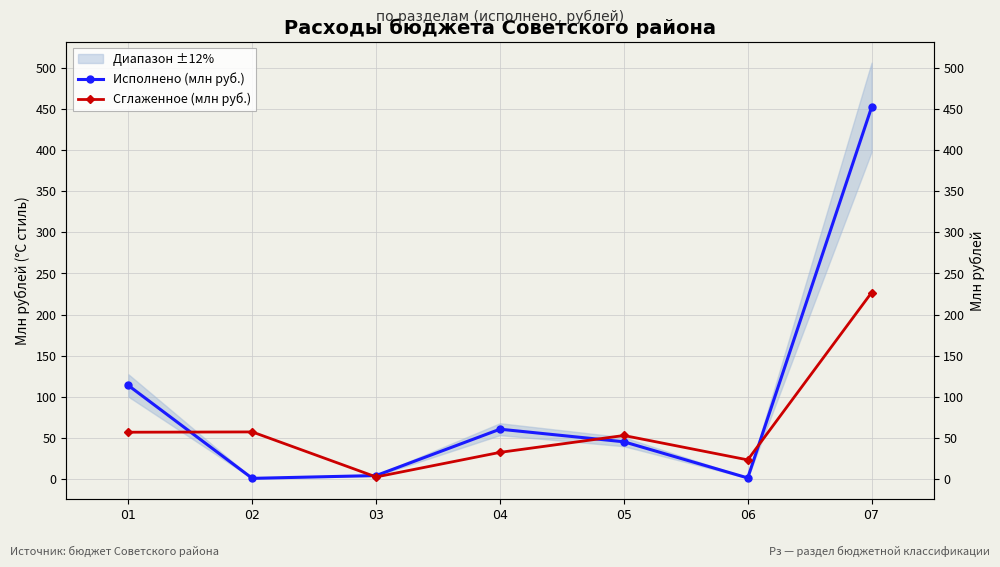

True or false: Сглаженное (млн руб.) has more than 1 points higher than both neighbors.

True